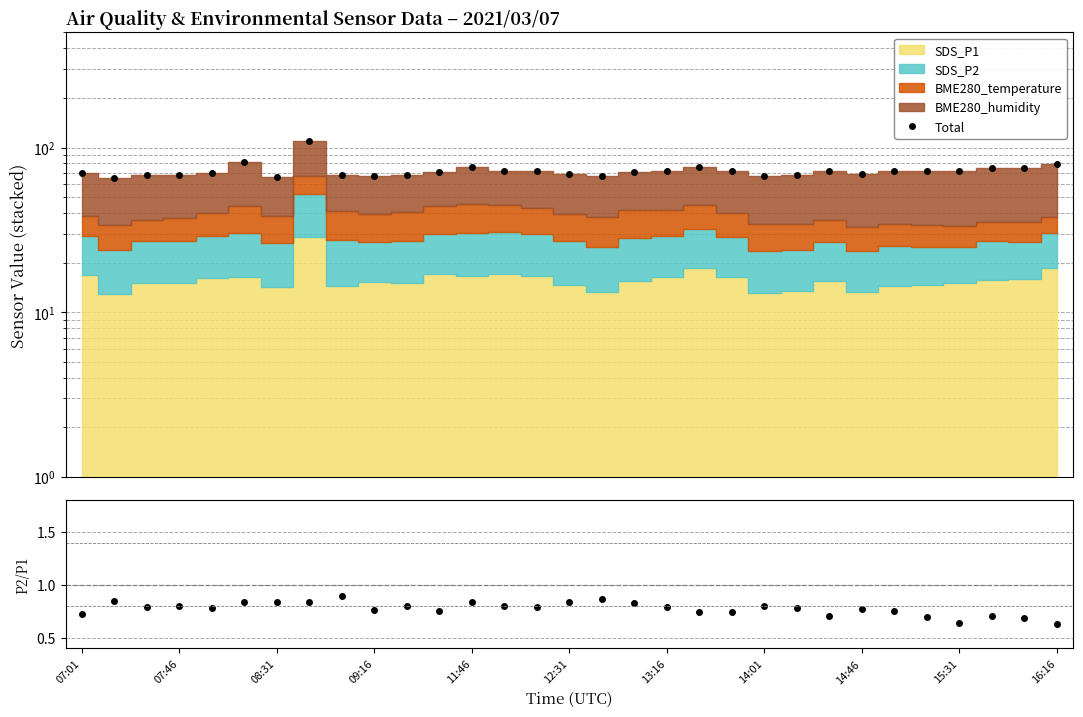

Is it true that Total equals 67.8 at 08:31?

True